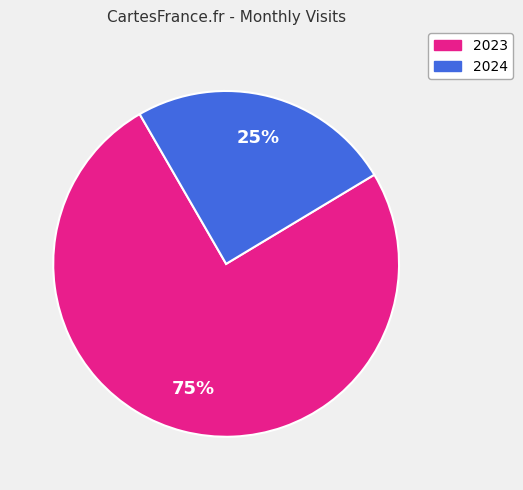

To the nearest percent, what is the average slice percentage?

50%